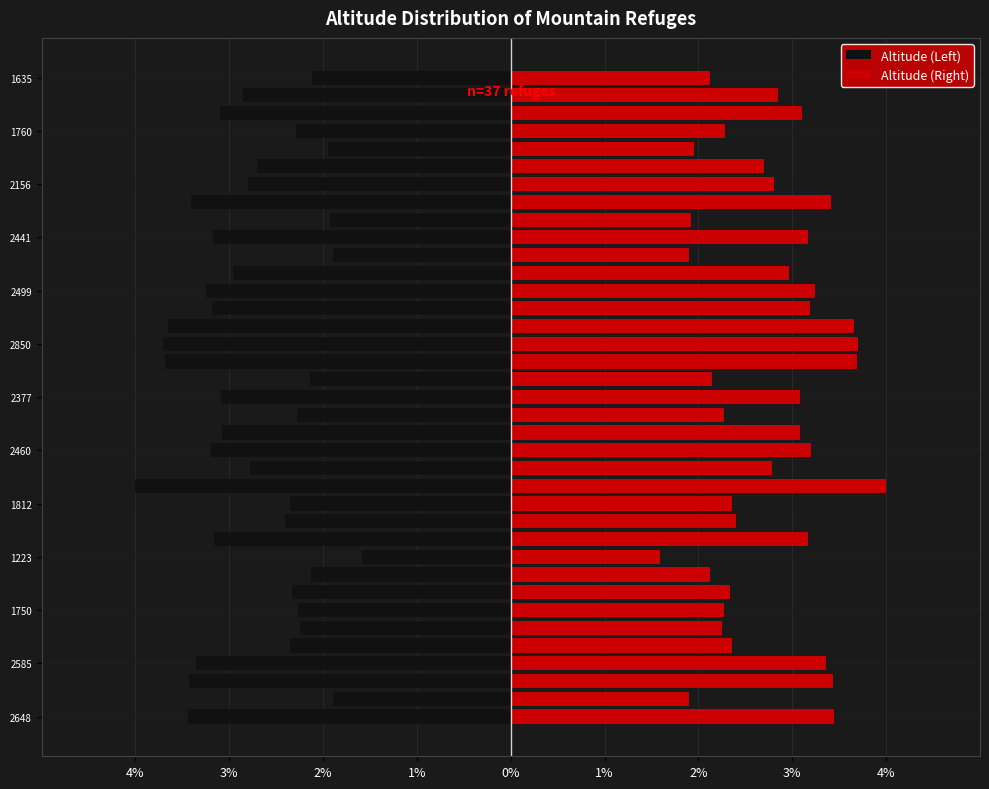

Reading left to right, what are all the values shown in this chart?

Altitude (Left): -3.4	-1.9	-3.4	-3.4	-2.4	-2.2	-2.3	-2.3	-2.1	-1.6	-3.2	-2.4	-2.4	-4.0	-2.8	-3.2	-3.1	-2.3	-3.1	-2.1	-3.7	-3.7	-3.7	-3.2	-3.2	-3.0	-1.9	-3.2	-1.9	-3.4	-2.8	-2.7	-1.9	-2.3	-3.1	-2.8	-2.1
Altitude (Right): 3.4	1.9	3.4	3.4	2.4	2.2	2.3	2.3	2.1	1.6	3.2	2.4	2.4	4.0	2.8	3.2	3.1	2.3	3.1	2.1	3.7	3.7	3.7	3.2	3.2	3.0	1.9	3.2	1.9	3.4	2.8	2.7	1.9	2.3	3.1	2.8	2.1